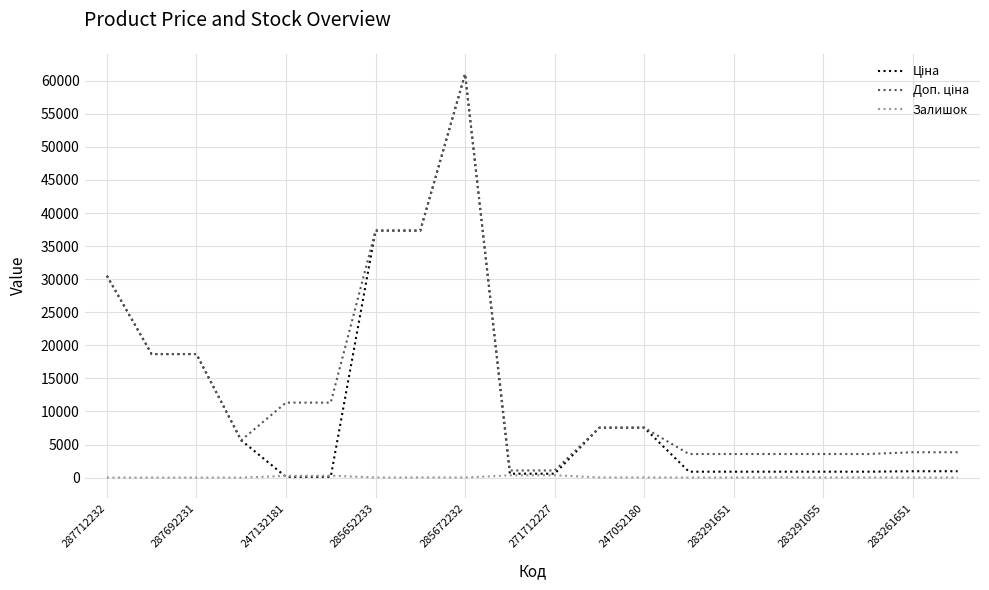

What is the greatest value displayed?

61024.7